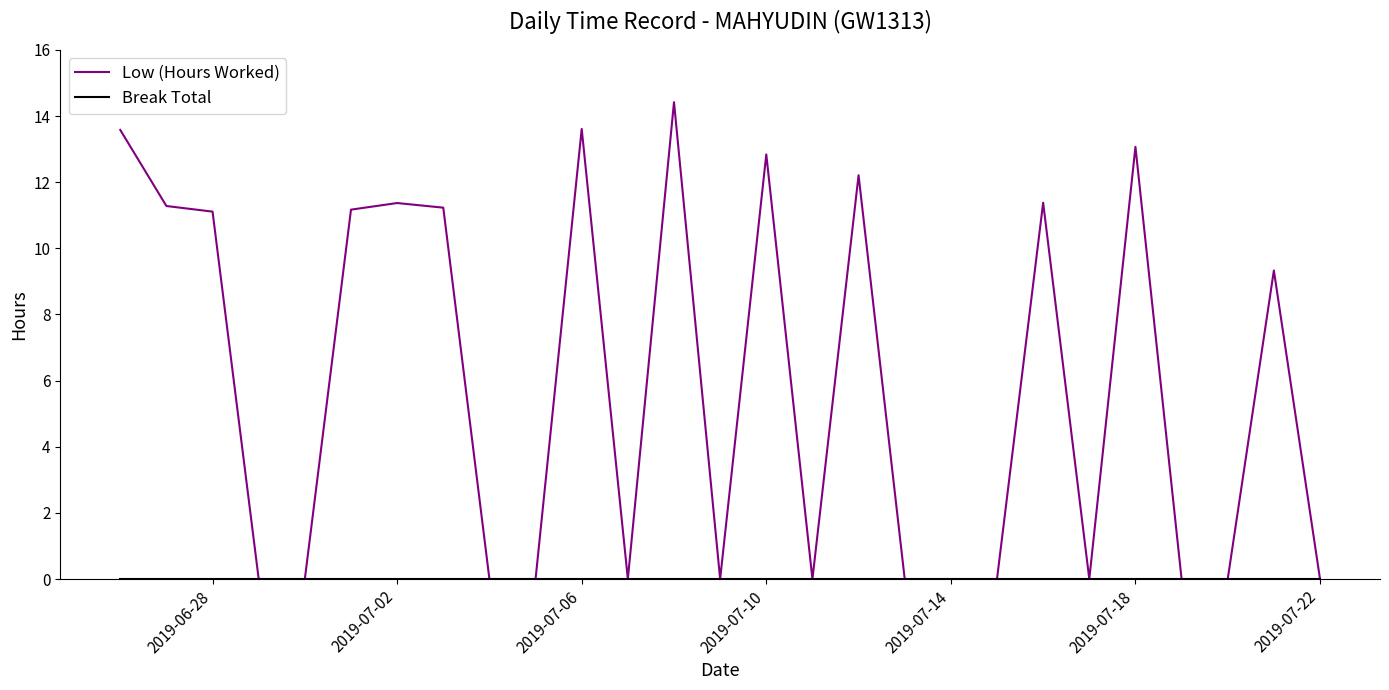

Which series has the largest total across all categories?

Low (Hours Worked)